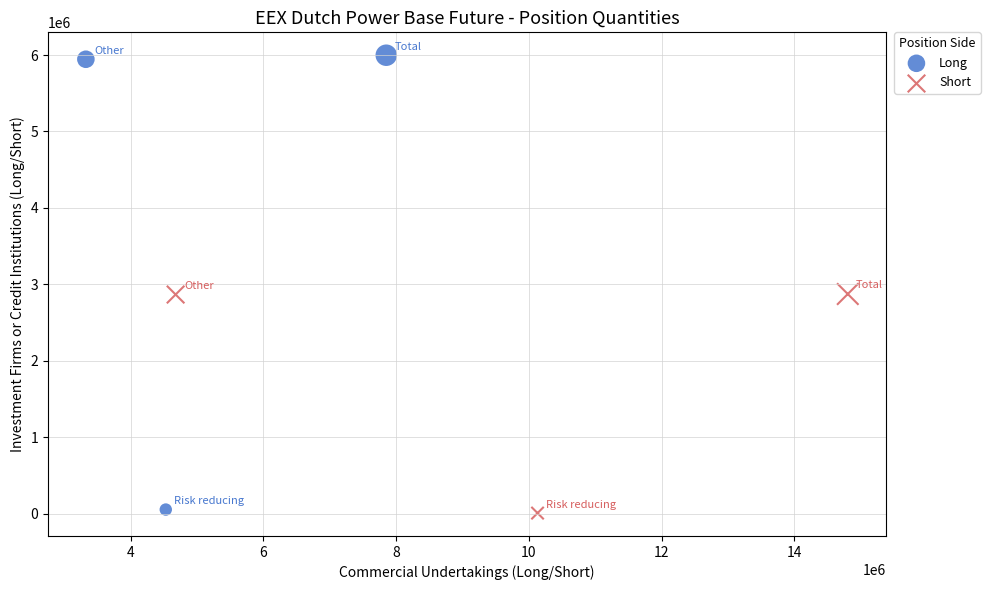

Which series reaches the maximum Y coordinate?

Long